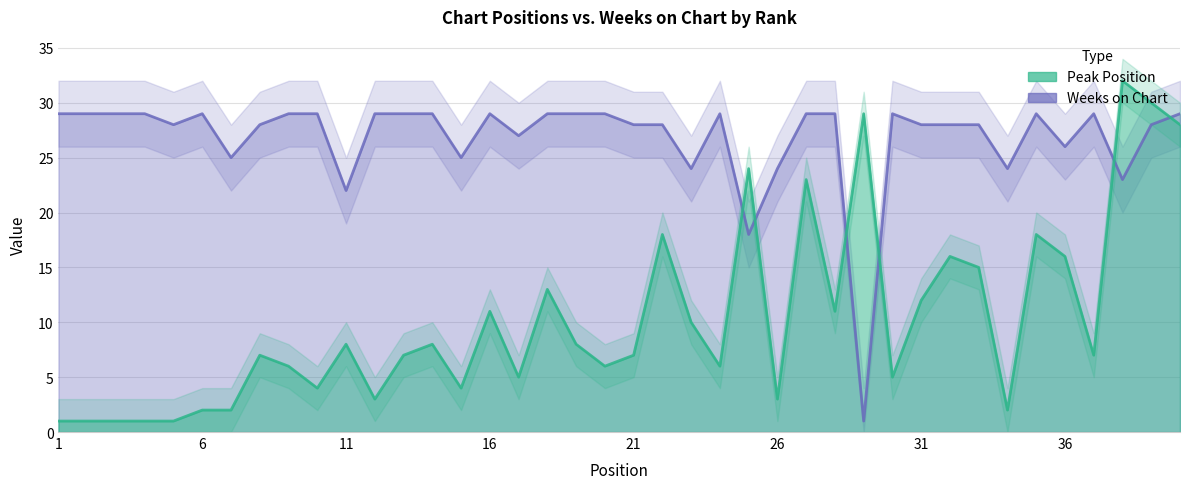

True or false: Weeks on Chart has more than 2 points higher than both neighbors.

True